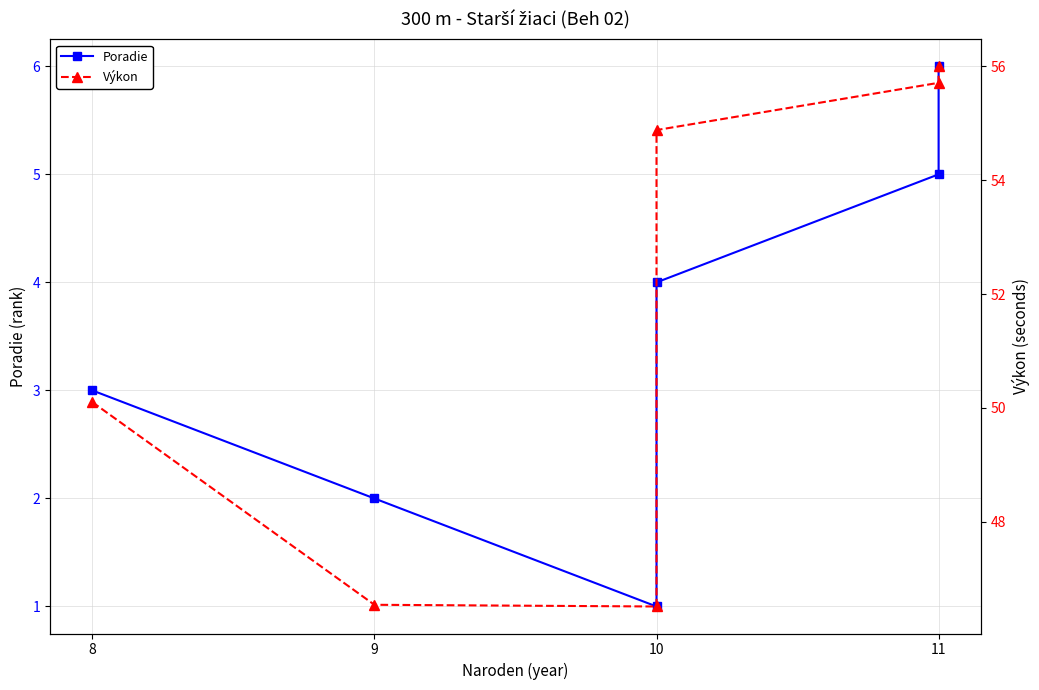

In Výkon, how many points are lower than both neighbors (excluding endpoints)?

1